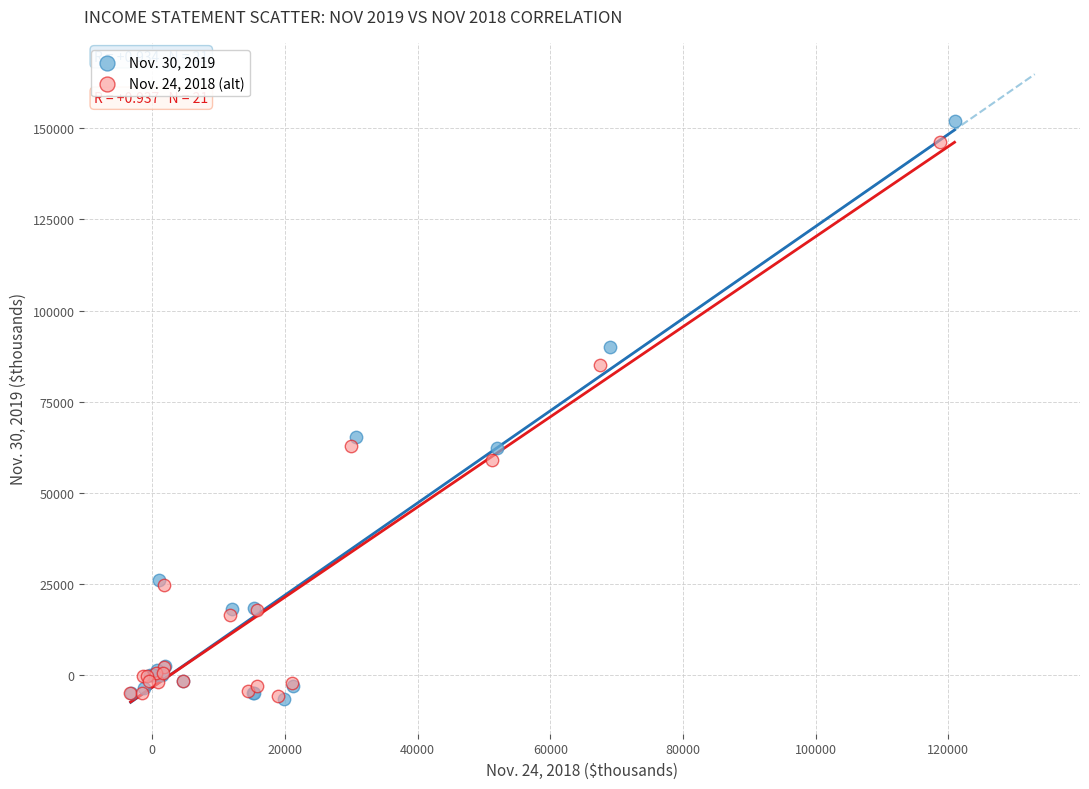

Which series has the widest spread of Y values?

Nov. 30, 2019